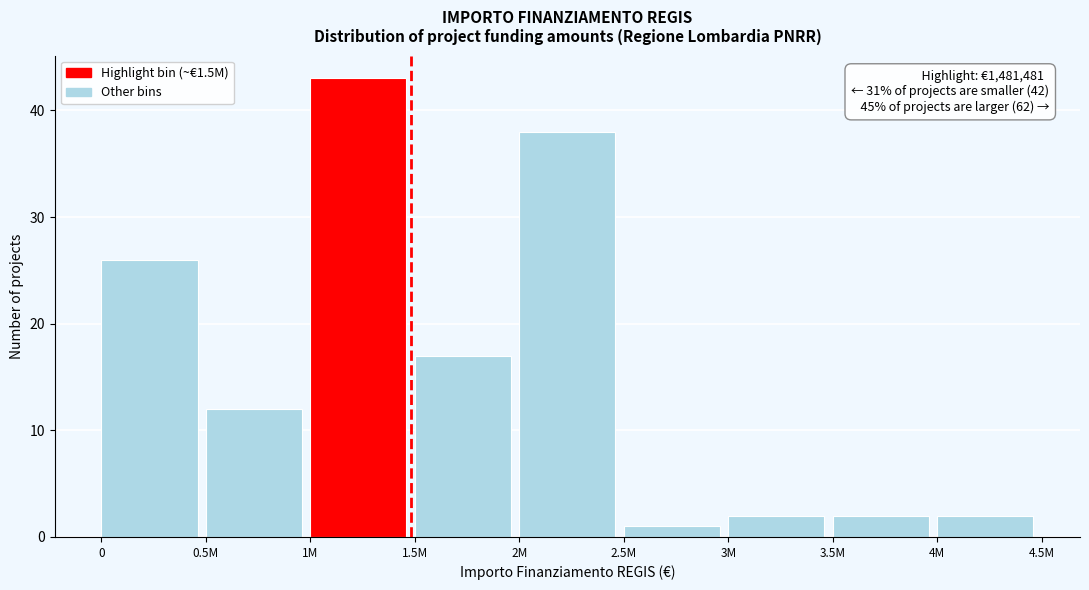

Reading left to right, extract all data points from this chart.

0=26	0.5M=12	1M=43	1.5M=17	2M=38	2.5M=1	3M=2	3.5M=2	4M=2